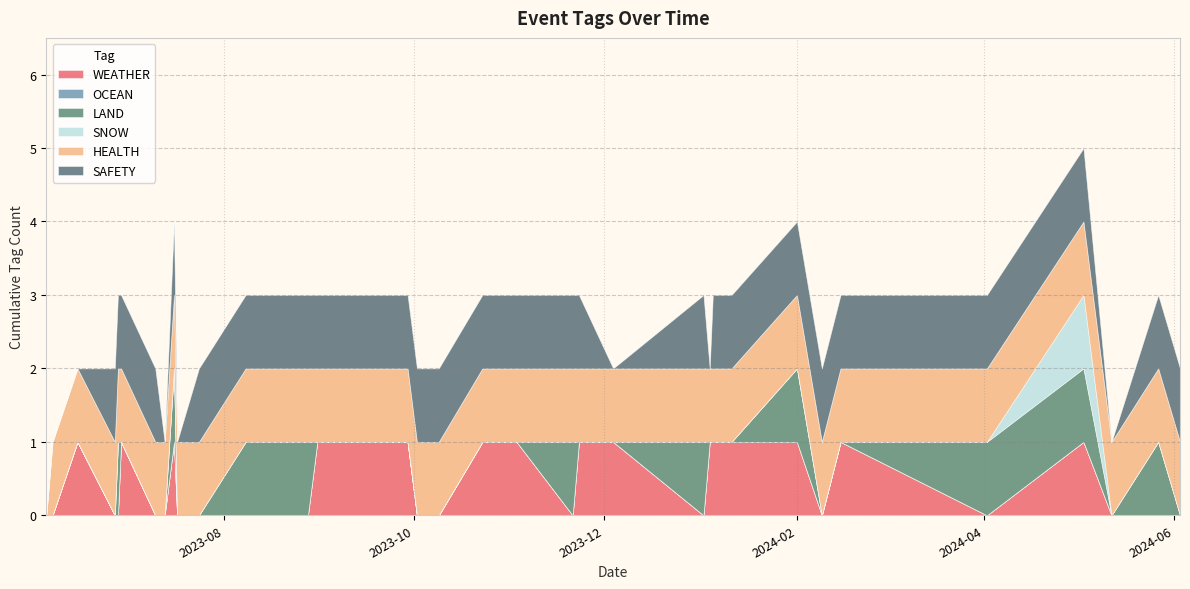

What is the difference between the maximum and minimum values in the HEALTH series?

1